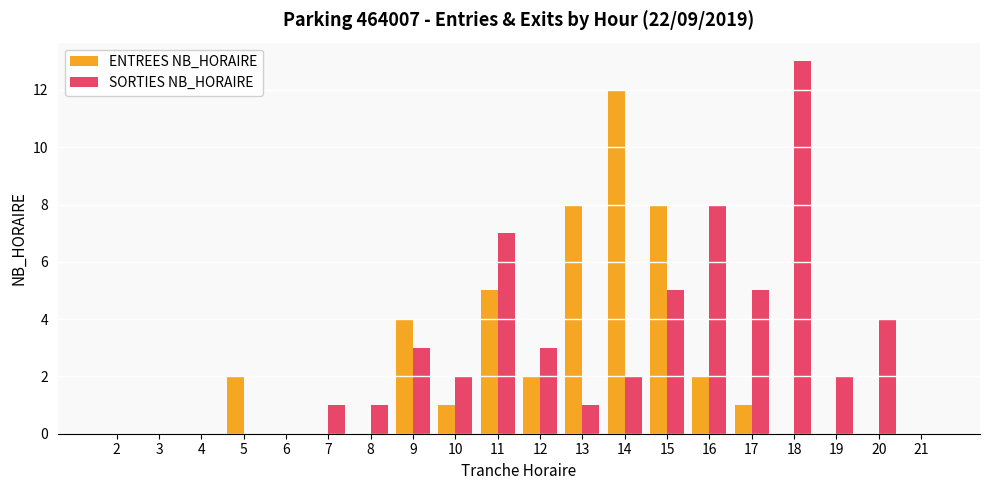

Between 7 and 17, which series saw the biggest shift?

SORTIES NB_HORAIRE